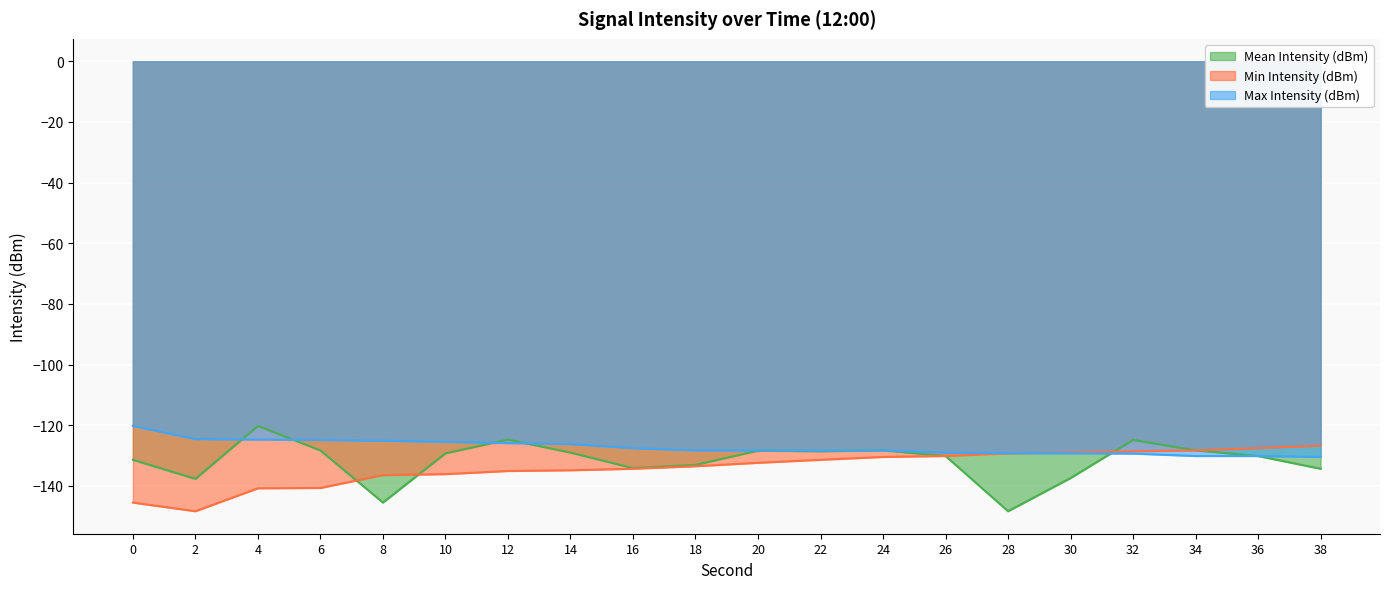

How many lines are shown in the chart?

3